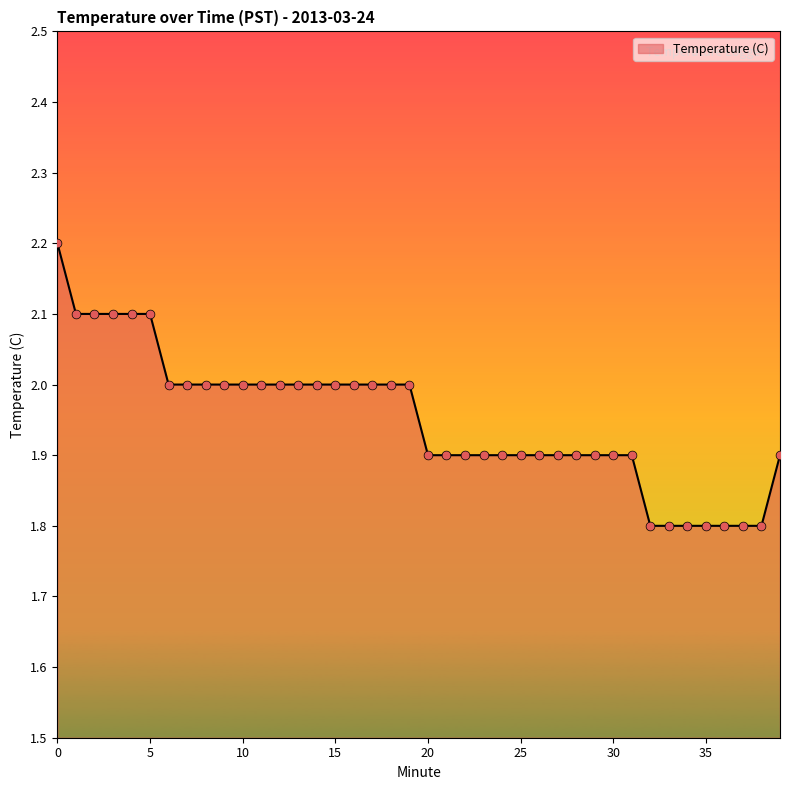

What is the greatest value displayed?

2.2